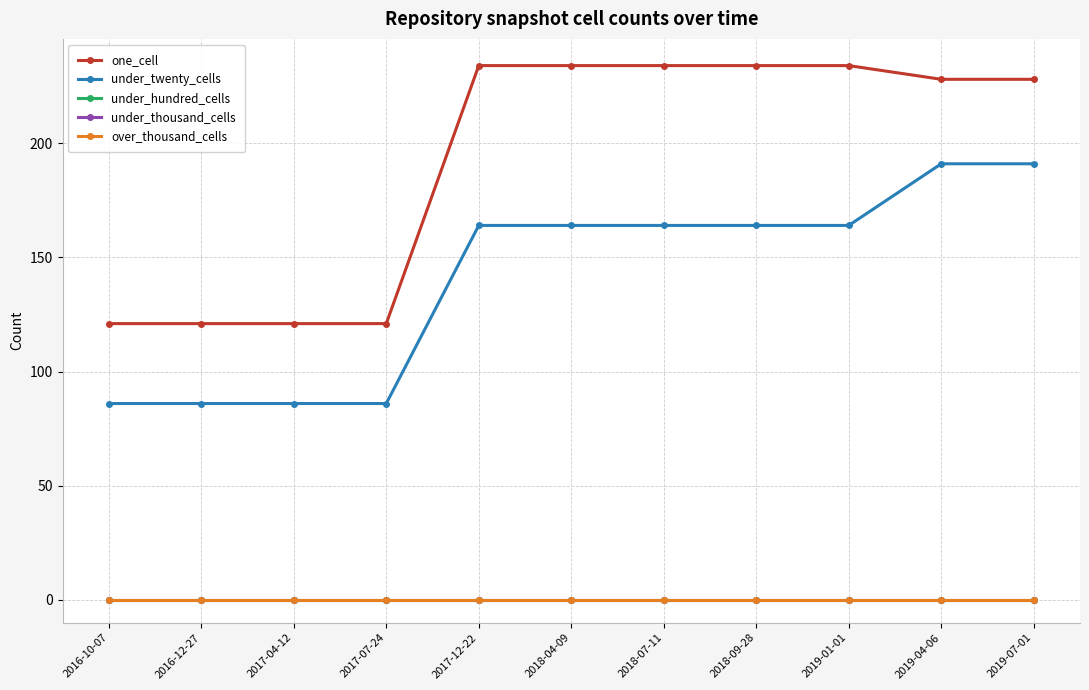

Reading left to right, extract all data points from this chart.

one_cell: 121	121	121	121	234	234	234	234	234	228	228
under_twenty_cells: 86	86	86	86	164	164	164	164	164	191	191
under_hundred_cells: 0	0	0	0	0	0	0	0	0	0	0
under_thousand_cells: 0	0	0	0	0	0	0	0	0	0	0
over_thousand_cells: 0	0	0	0	0	0	0	0	0	0	0